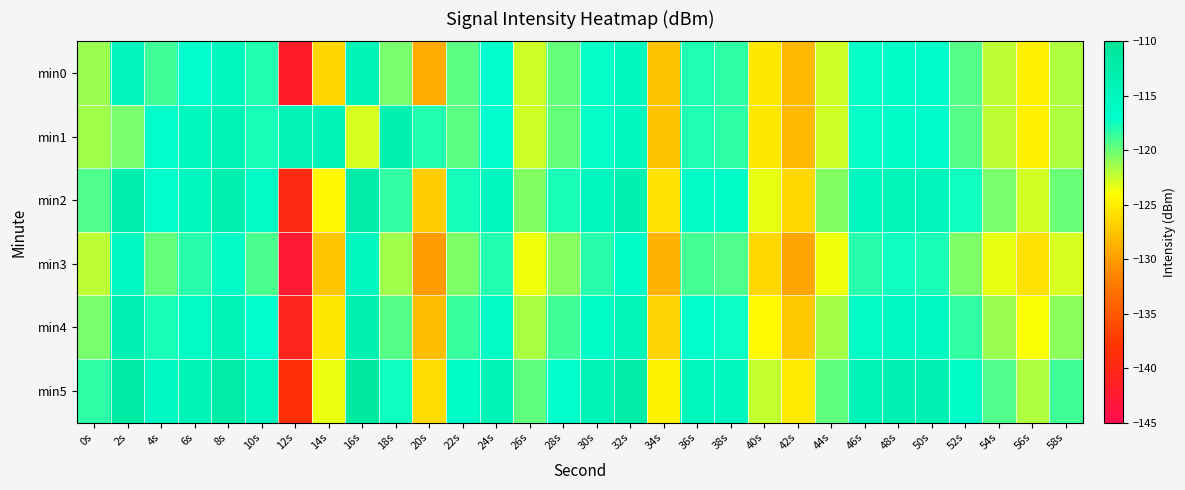

How many series are shown in this chart?

6